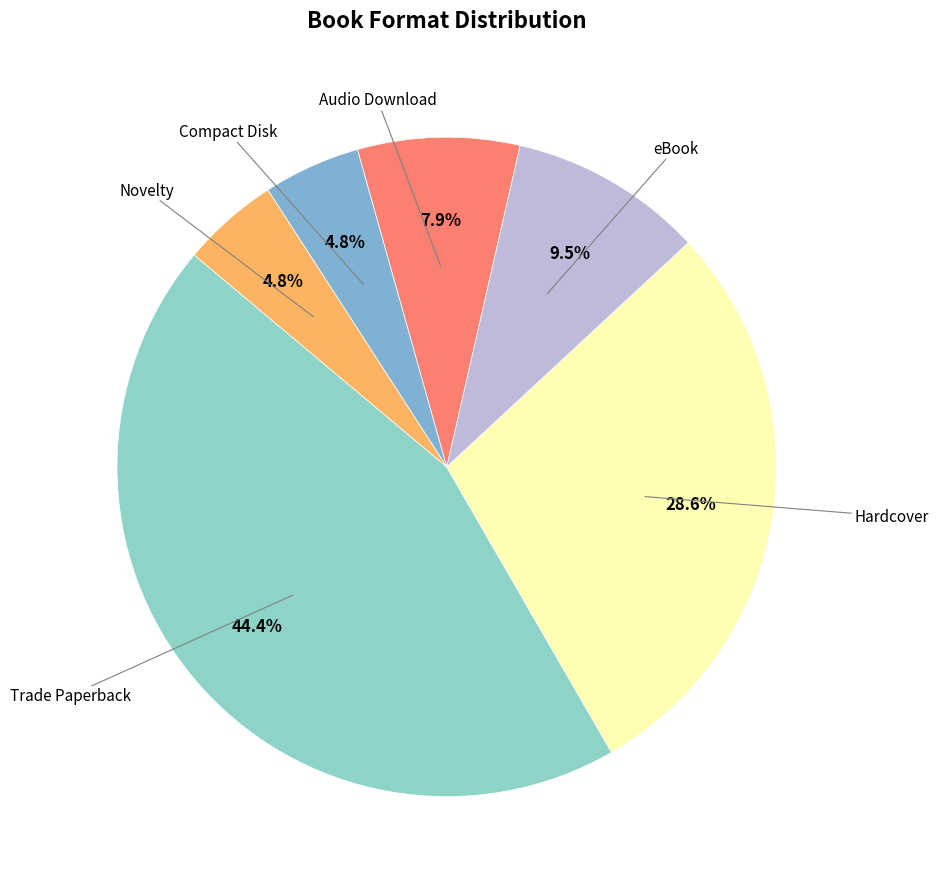

How many slices are in this pie chart?

6